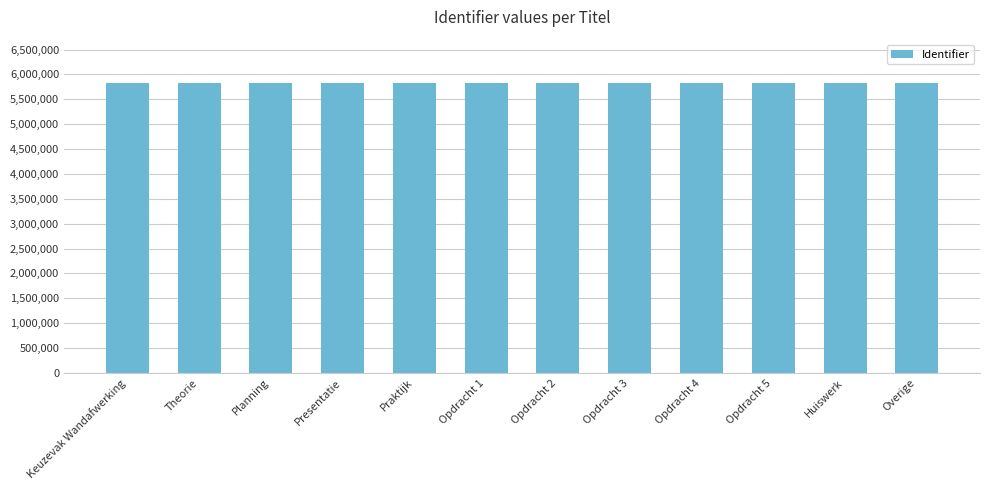

True or false: the data shows 1268255 at Praktijk.

False